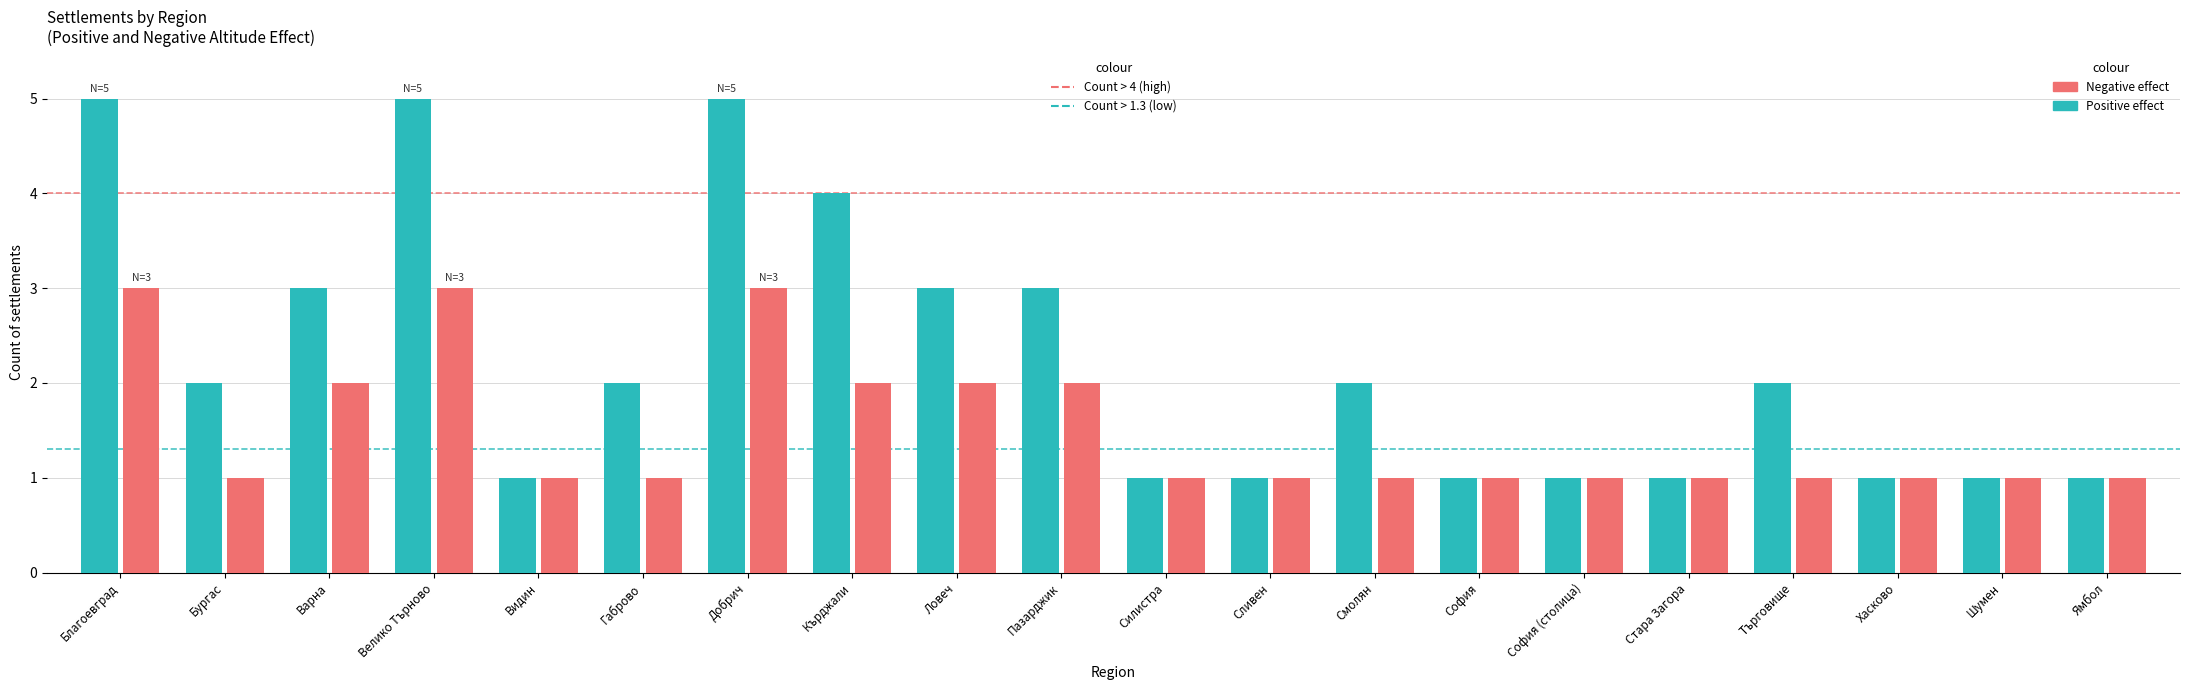

What is the total value across all series at Добрич?

8